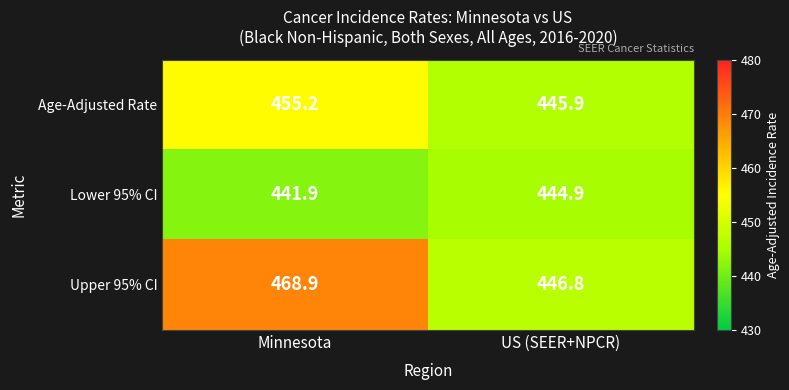

What is the total value across all series at Minnesota?

1366.0